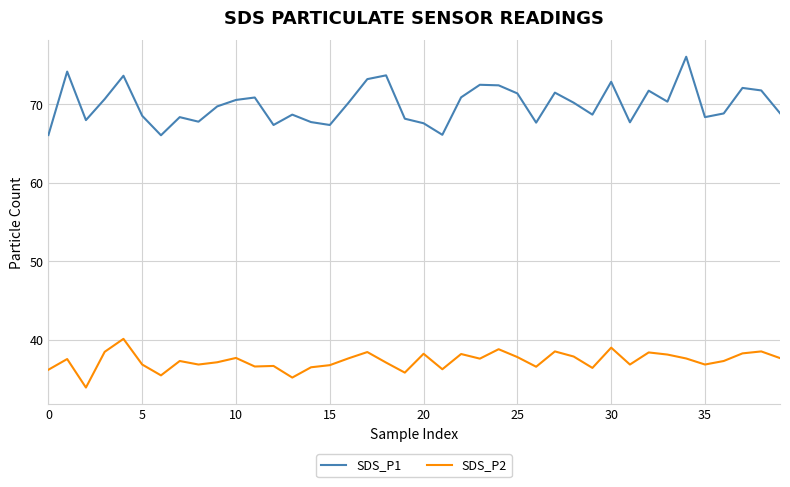

Which series has the widest spread of values?

SDS_P1